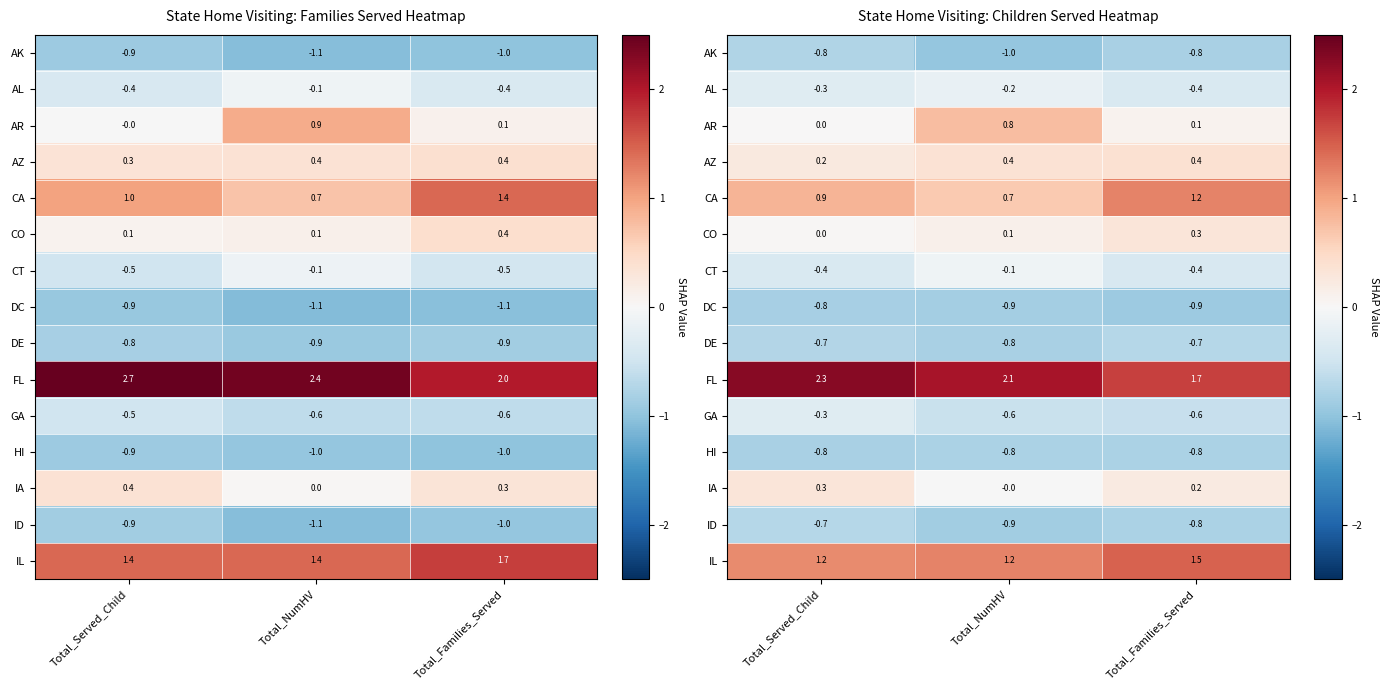

Between Total_NumHV and Total_Families_Served, which is larger?

Total_Families_Served